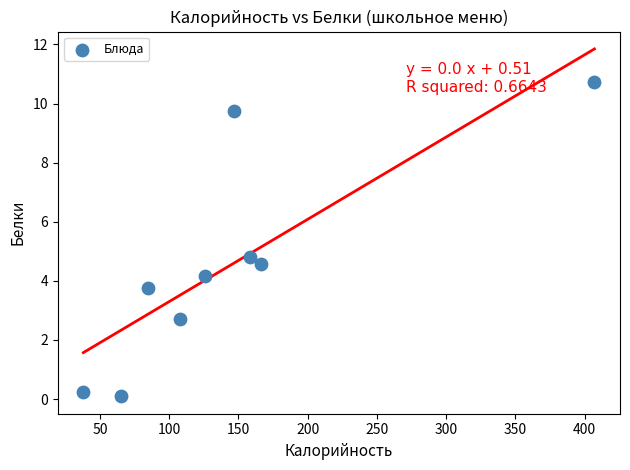

What is the average X value?

144.4